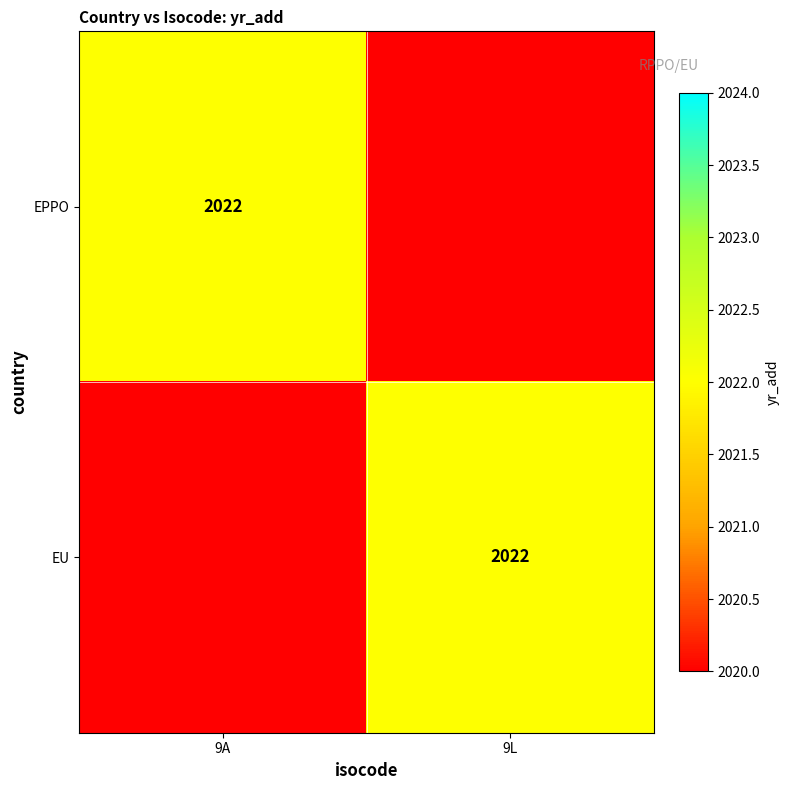

Is it true that EPPO equals 2022 at 9A?

True